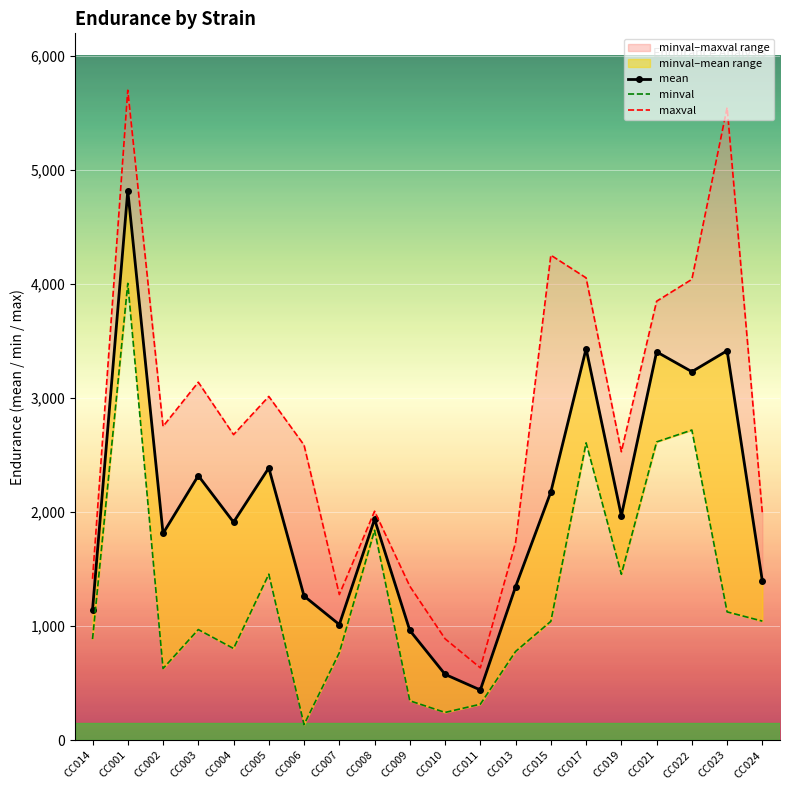

How many data points in mean are above 1937?

9